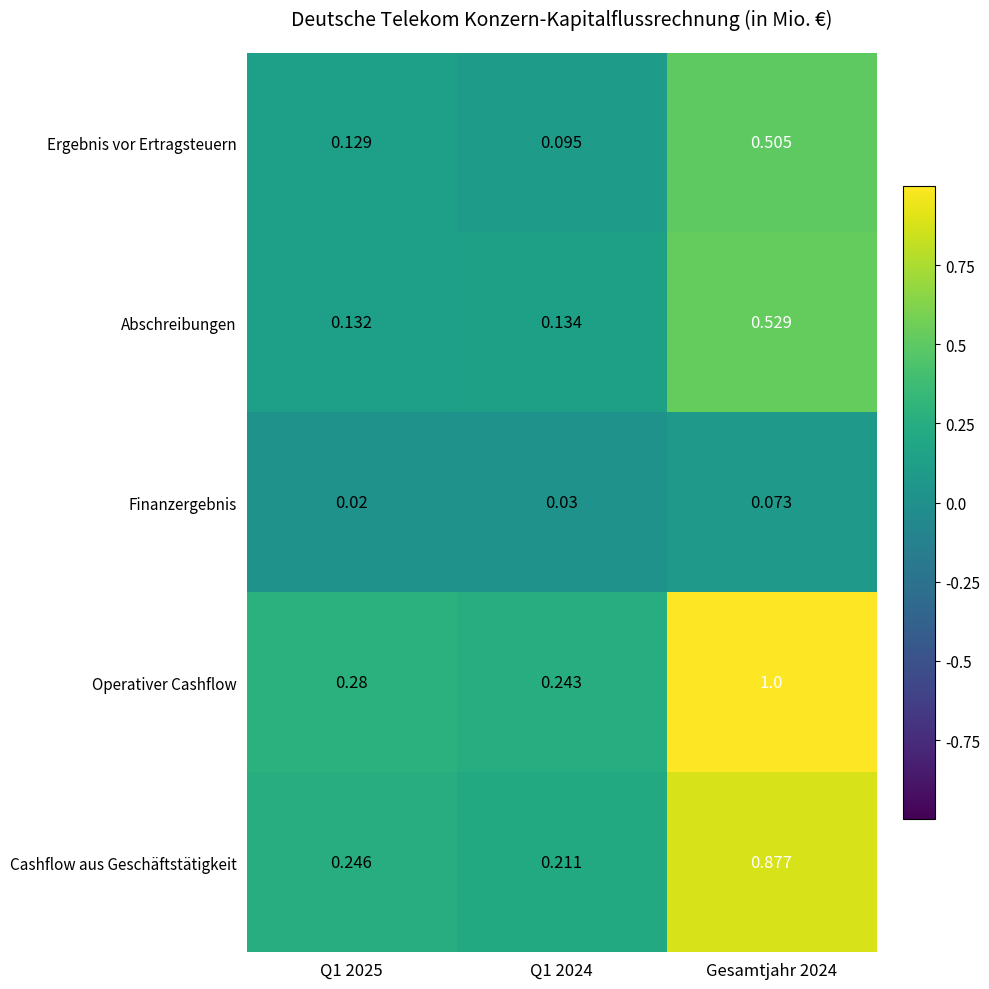

How many categories are shown in the chart?

3